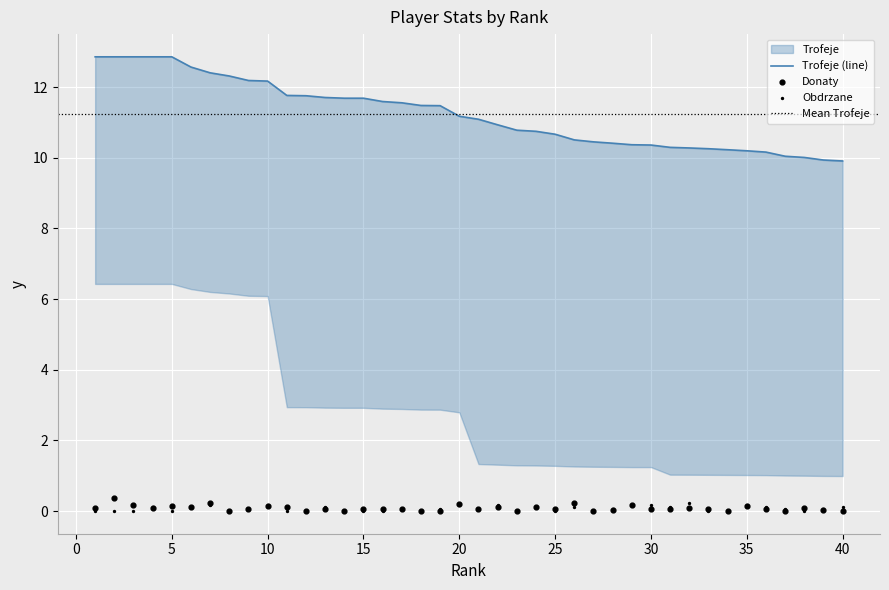

At which category is the sum across all series the highest?

2